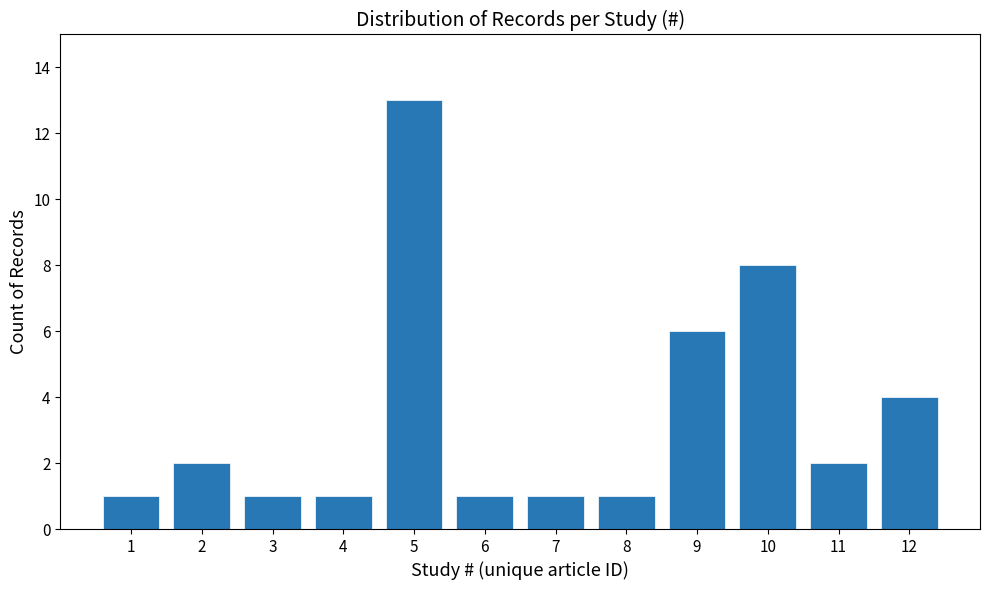

Reading left to right, transcribe all the data shown in this chart.

1	2	1	1	13	1	1	1	6	8	2	4